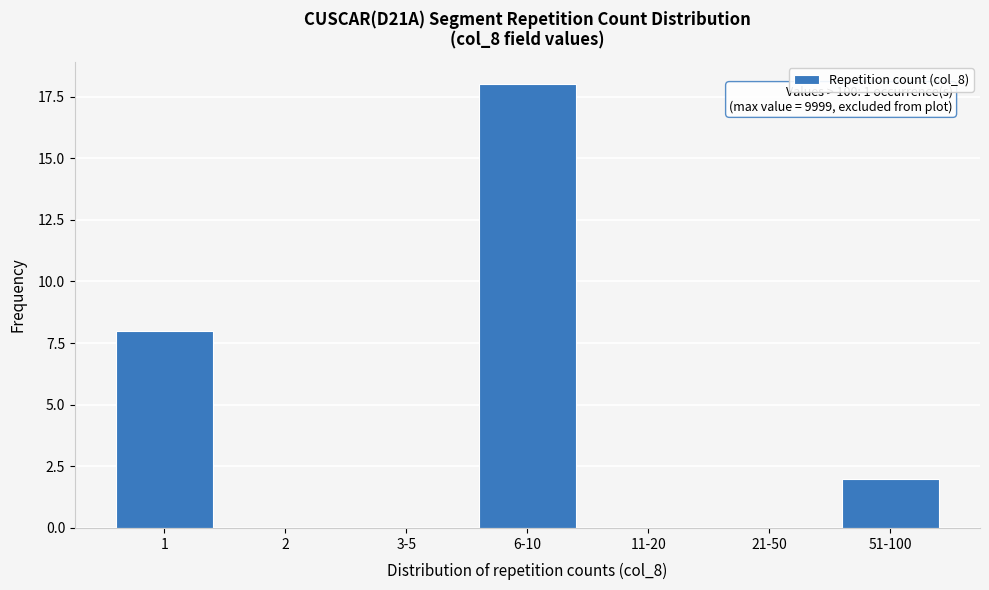

Reading left to right, transcribe all the data shown in this chart.

1=8	2=0	3-5=0	6-10=18	11-20=0	21-50=0	51-100=2